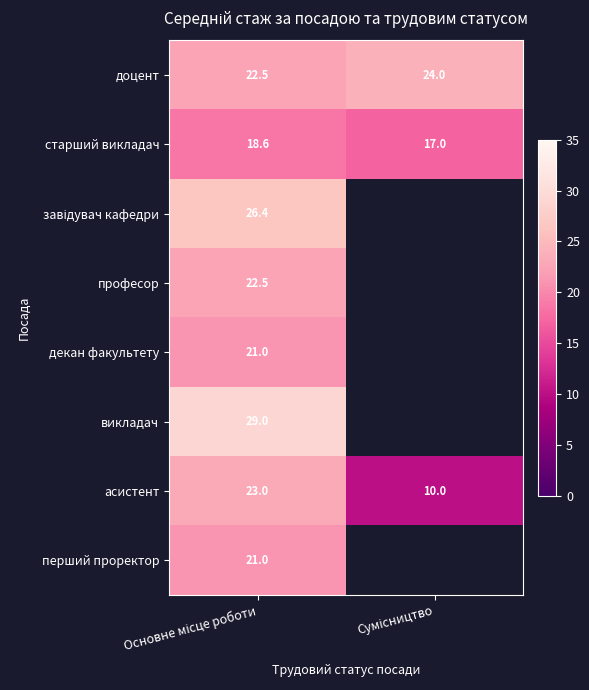

What is the sum of all доцент values?

46.5